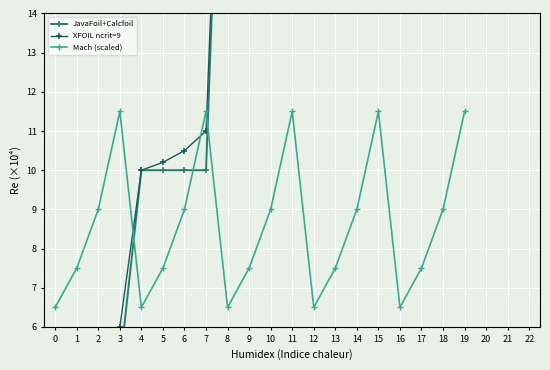

Is the value of JavaFoil+Calcfoil at 11 greater than the value of XFOIL ncrit=9 at 9?

No